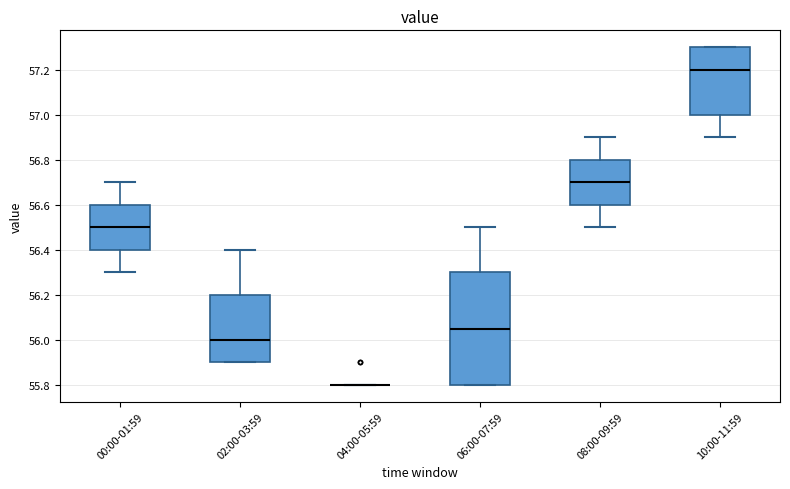

Reading left to right, transcribe this box plot: for each box, give where its median line is, the range the box spans, and where its two whiskers end, as read against the y-axis. The values are not printed on the chart, so give them approximately, as read against the axis.

00:00-01:59: median 56.50, box 56.40 to 56.60, whiskers 56.30 to 56.70
02:00-03:59: median 56.00, box 55.90 to 56.20, whiskers 55.90 to 56.40
04:00-05:59: box collapsed to a line at 55.80, whiskers 55.80 to 55.80
06:00-07:59: median 56.06, box 55.80 to 56.30, whiskers 55.80 to 56.50
08:00-09:59: median 56.70, box 56.60 to 56.80, whiskers 56.50 to 56.90
10:00-11:59: median 57.20, box 57.00 to 57.30, whiskers 56.90 to 57.30